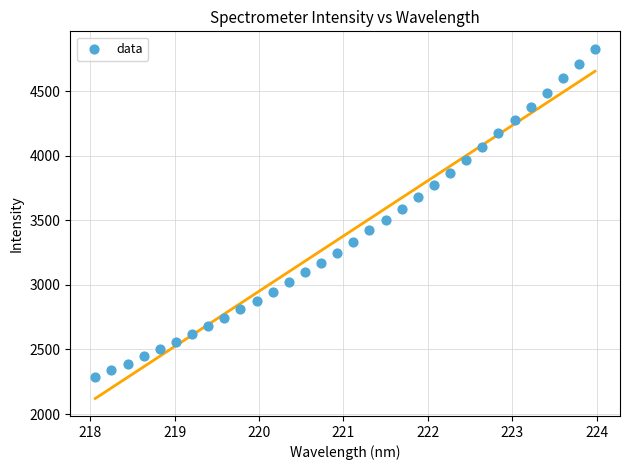

What is the range of Y values (max minus min)?

2539.8